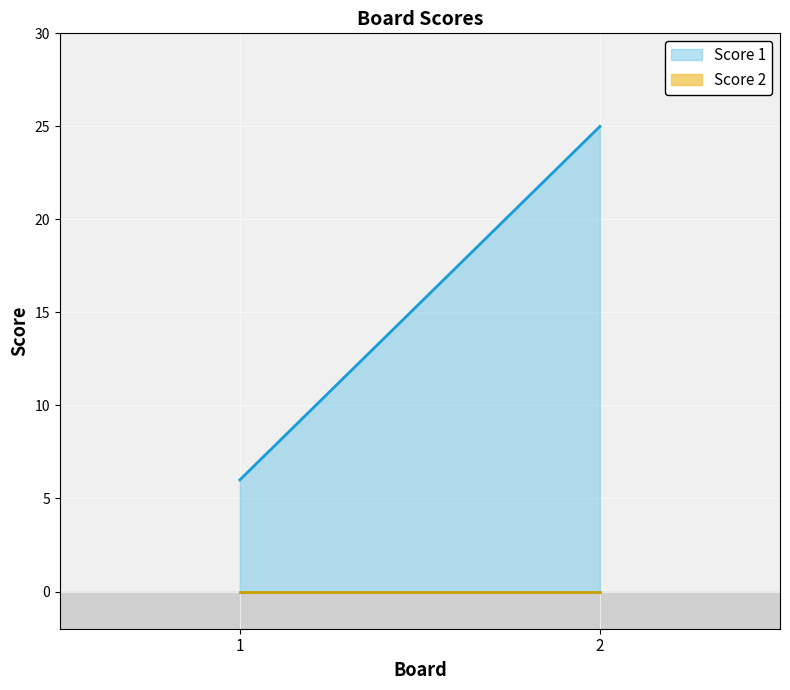

Rank the categories by Score 1 value from highest to lowest.

2, 1